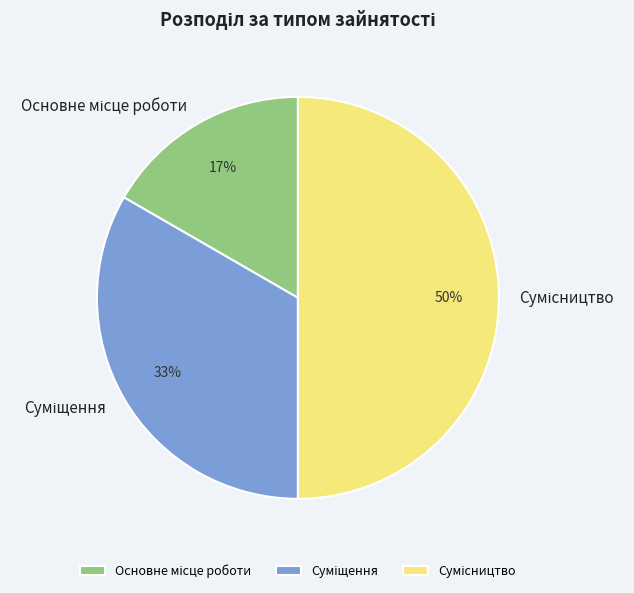

To the nearest percent, what is the difference between the largest and smallest slice percentages?

33%